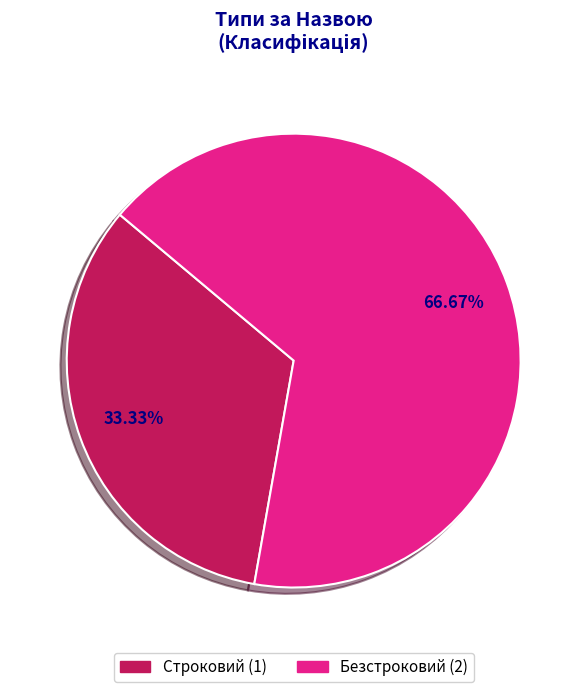

Combined, do Строковий and Безстроковий account for over 50%?

Yes